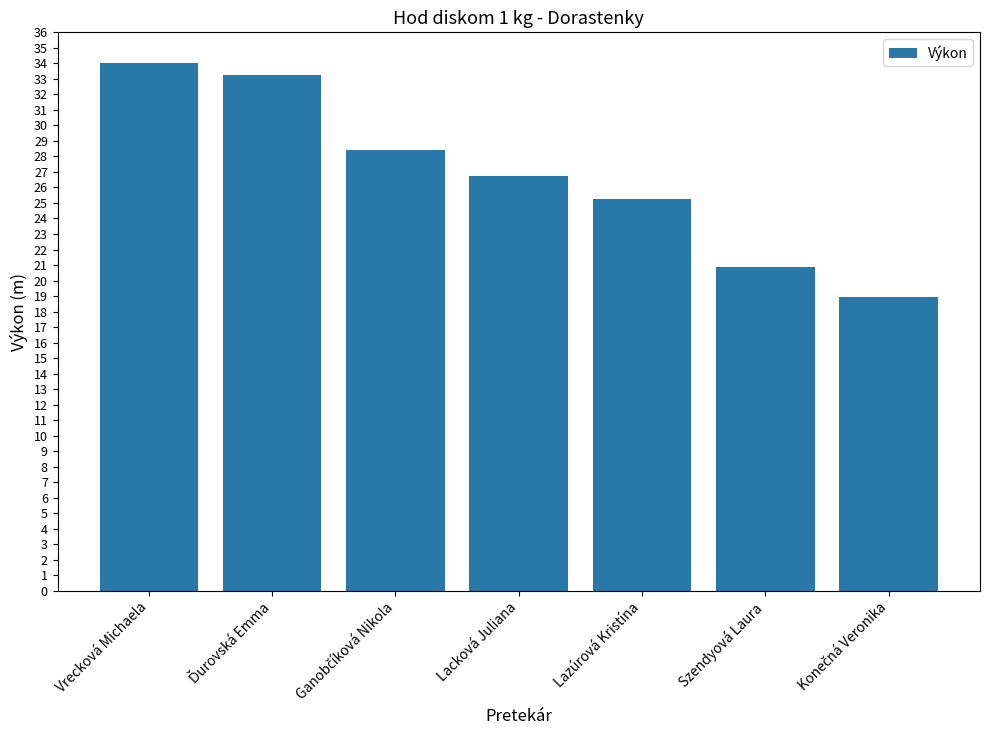

What is the ratio of the value at Lacková Juliana to the value at Szendyová Laura?

1.3